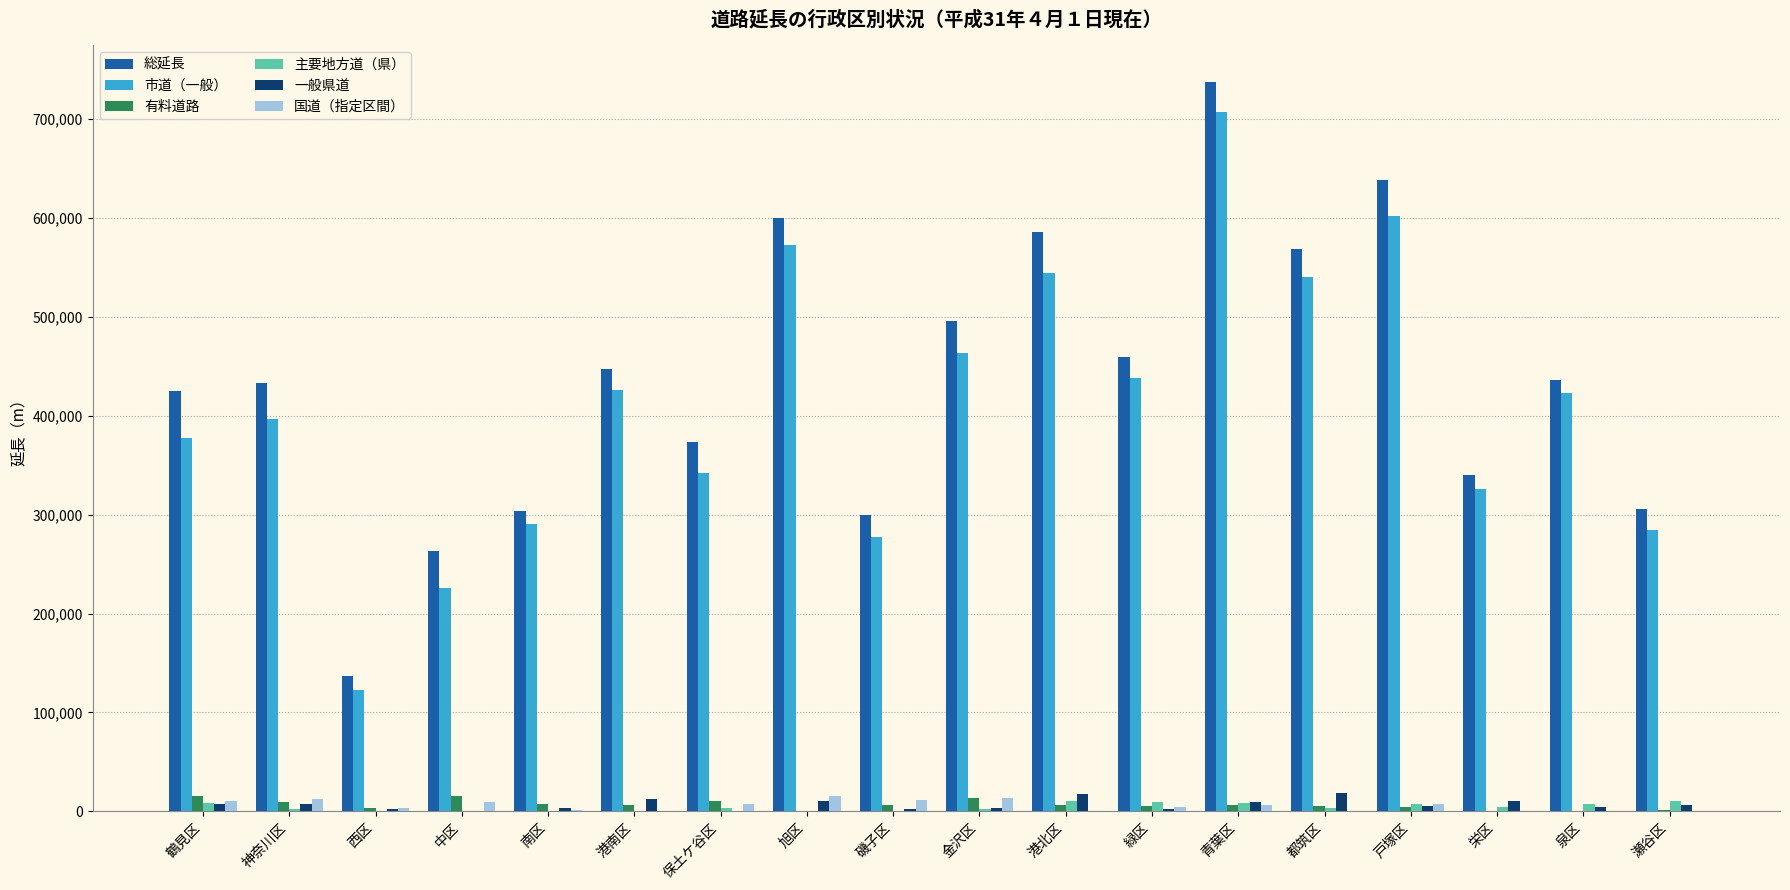

The 総延長 series shows 638393.6 at 戸塚区. True or false?

True